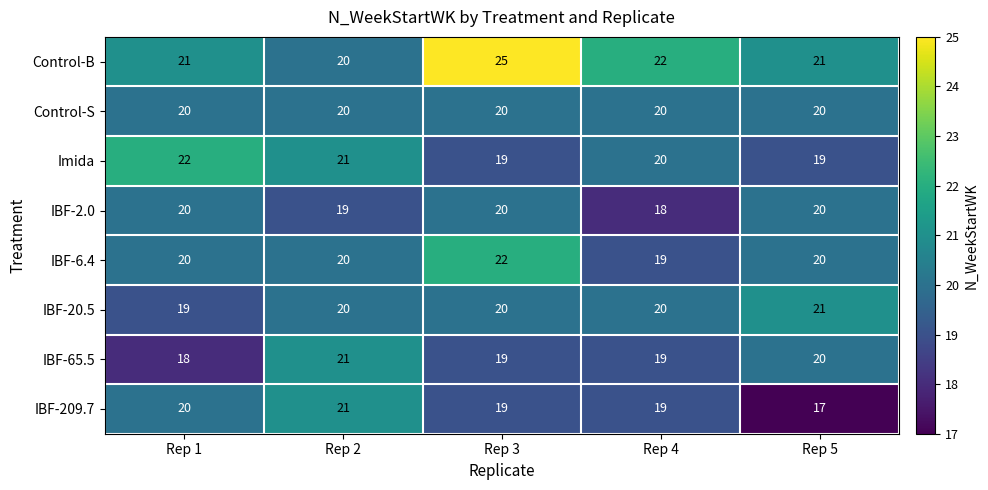

What is the smallest value displayed?

17